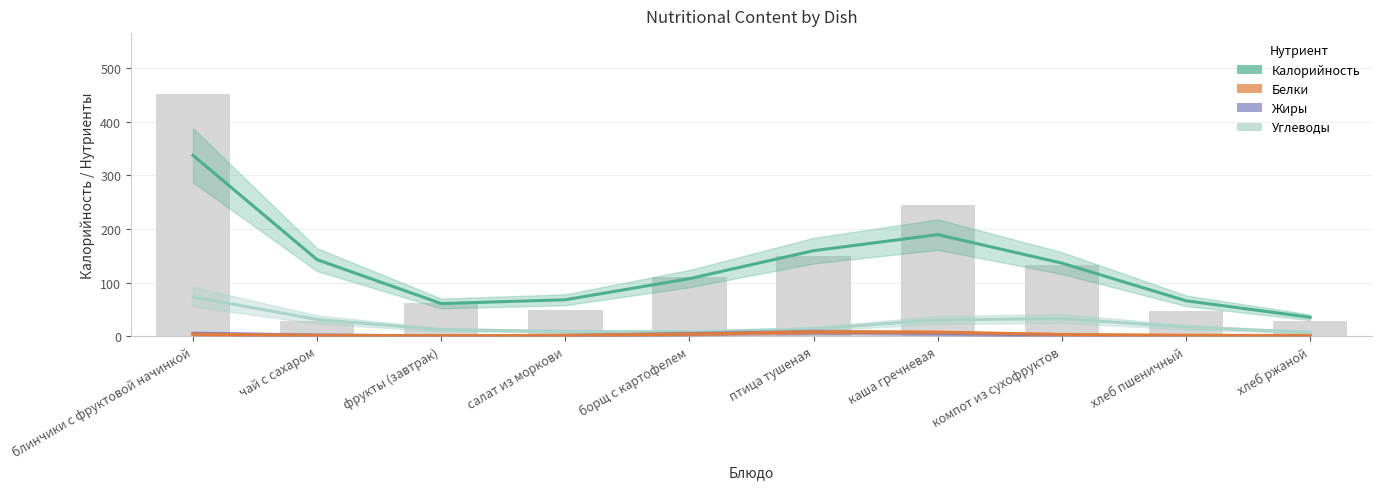

Reading right to left, transcribe all the data shown in this chart.

Калорийность: 35.2	66.0	136.2	189.3	159.4	107.3	67.9	60.8	142.6	337.2
Углеводы: 7.1	16.9	32.8	30.4	13.6	7.9	8.8	12.1	31.1	73.3
Жиры: 0.0	0.1	1.6	5.6	7.8	4.7	1.4	0.7	2.0	5.1
Белки: 1.3	1.7	3.3	7.3	8.0	4.0	1.4	0.9	1.5	3.7